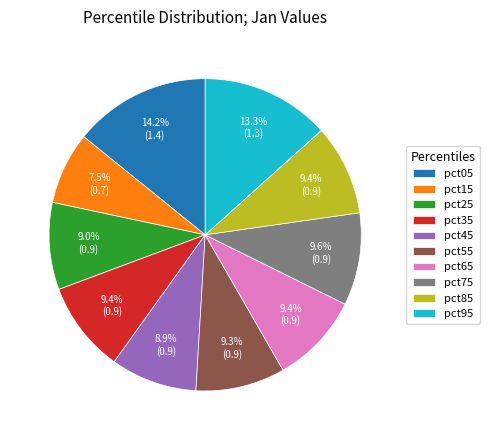

What percentage is the pct05 slice, to the nearest percent?

14%